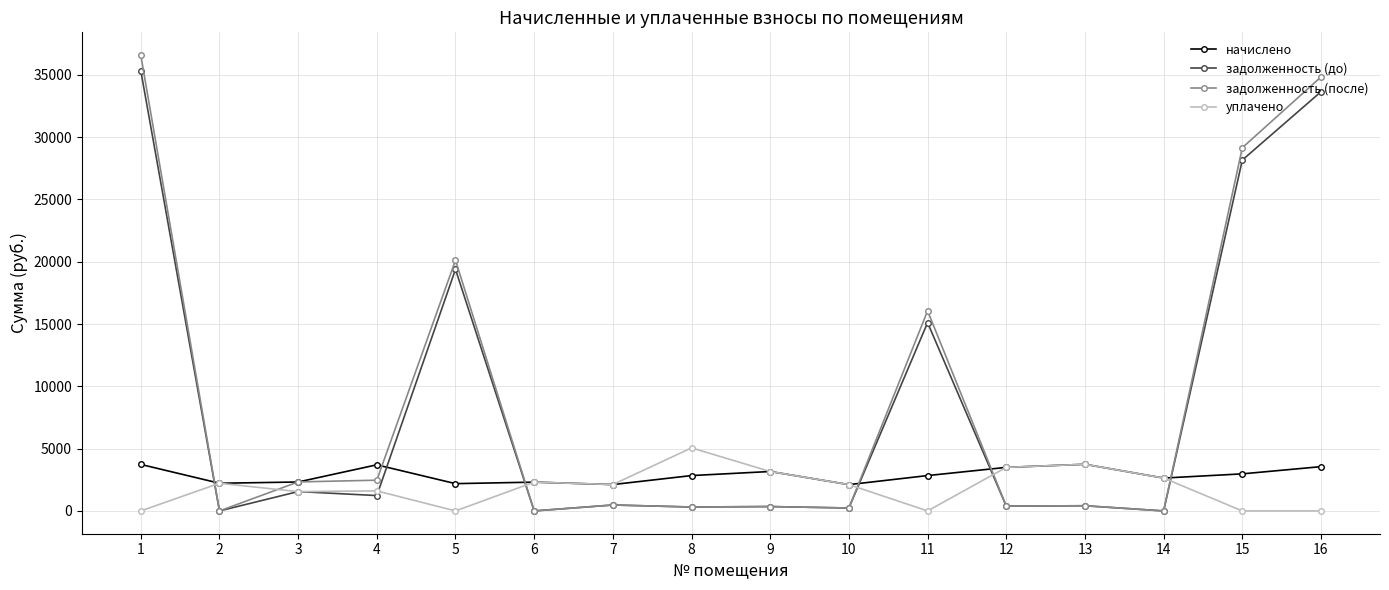

Is the value of задолженность (до) at 4 greater than the value of уплачено at 6?

No